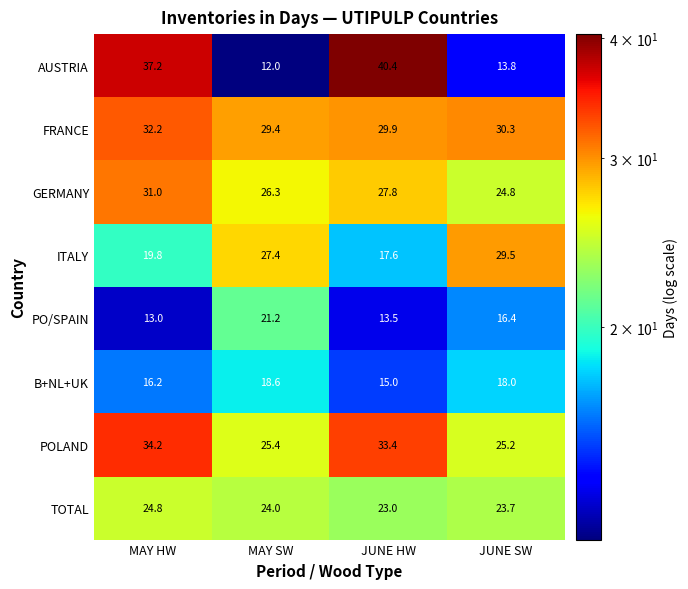

At which label does PO/SPAIN first exceed 16?

MAY SW